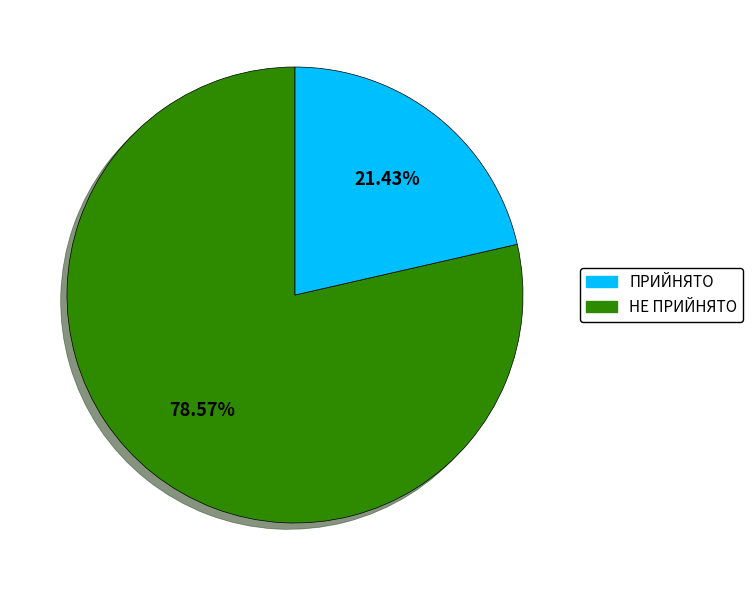

Count the number of slices in the pie.

2